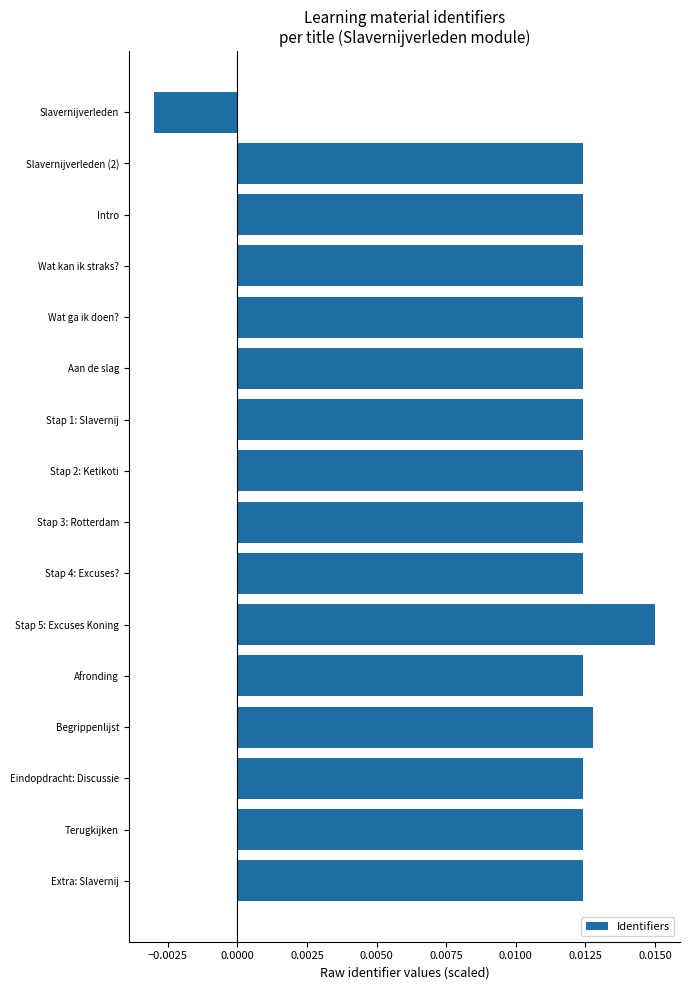

How many values are between 0 and 1?

15